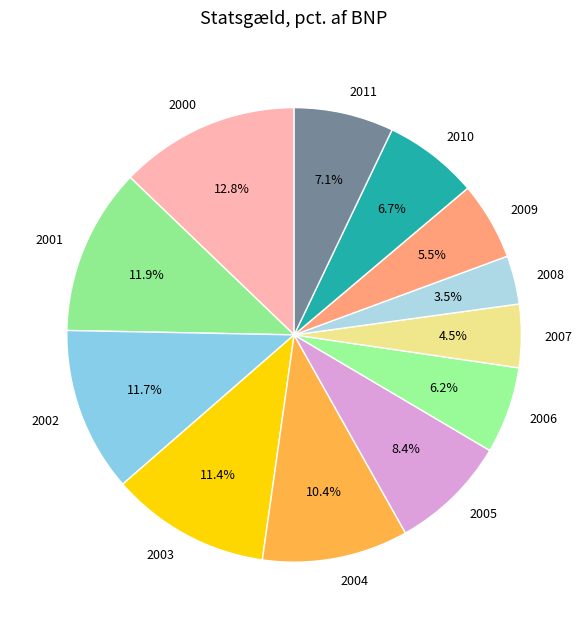

How much of the chart is everything except 2001?

88.1%